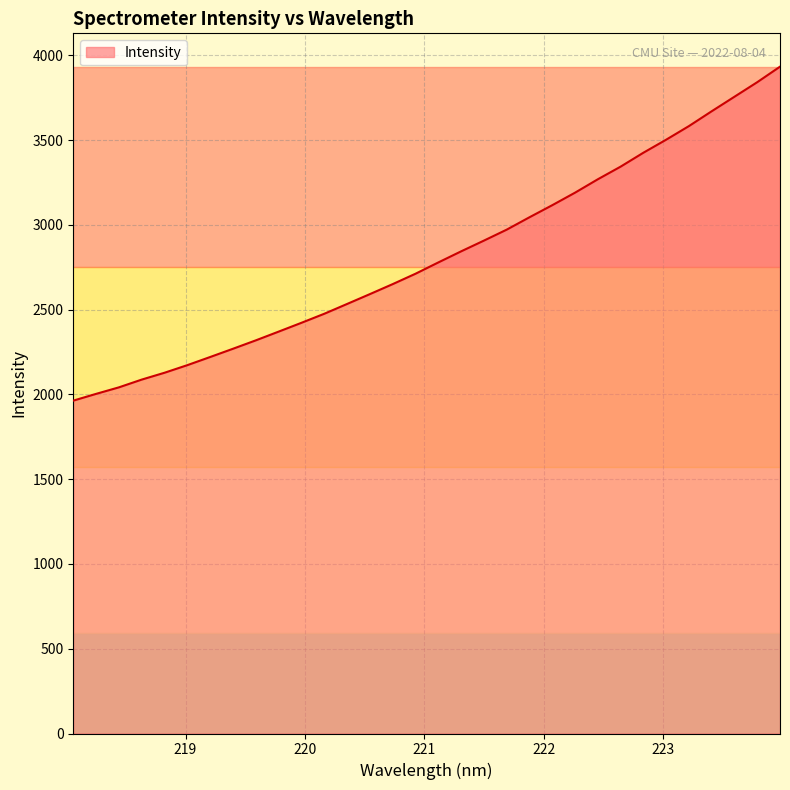

What is the minimum value shown in the chart?

1963.6